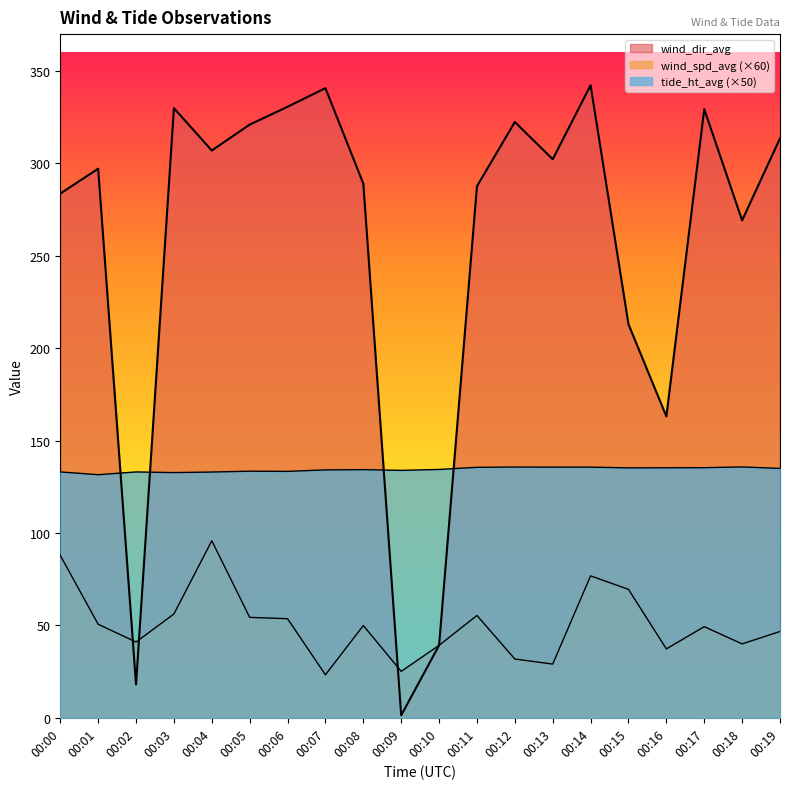

Which has a higher value, 00:18 or 00:16?

00:18